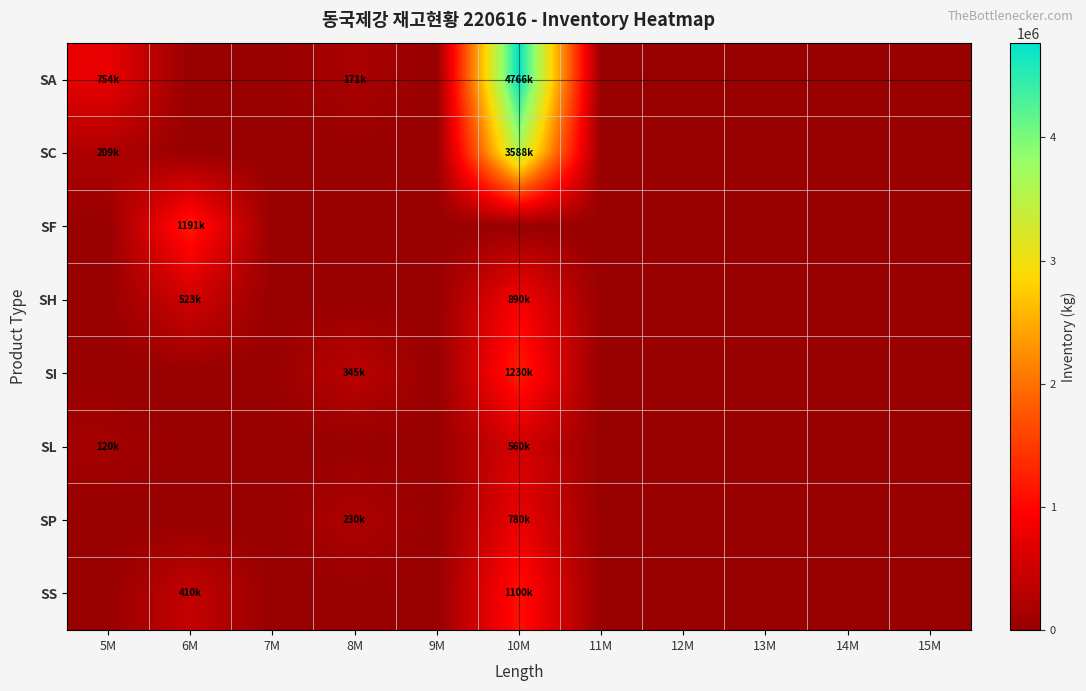

How many distinct data groups are displayed?

8